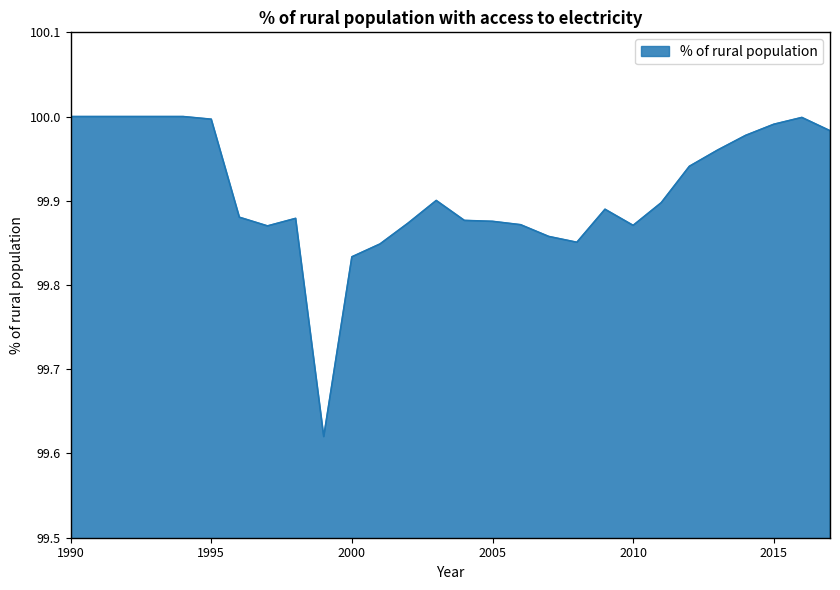

What is the difference between the maximum and minimum values?

0.4